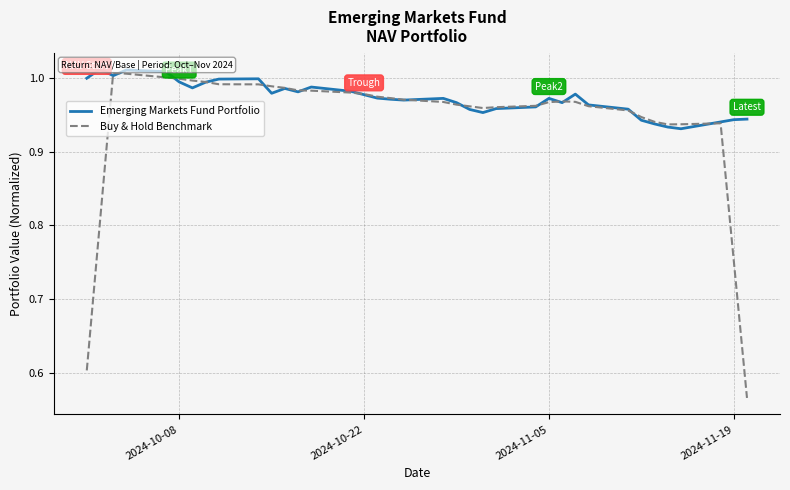

Reading right to left, transcribe all the data shown in this chart.

Emerging Markets Fund Portfolio: 0.9	0.9	0.9	0.9	0.9	0.9	0.9	1.0	1.0	1.0	1.0	1.0	1.0	1.0	1.0	1.0	1.0	1.0	1.0	1.0	1.0	1.0	1.0	1.0	1.0	1.0	1.0	1.0	1.0	1.0	1.0	1.0	1.0	1.0	1.0	1.0	1.0
Buy & Hold Benchmark: 0.6	0.8	0.9	0.9	0.9	0.9	0.9	1.0	1.0	1.0	1.0	1.0	1.0	1.0	1.0	1.0	1.0	1.0	1.0	1.0	1.0	1.0	1.0	1.0	1.0	1.0	1.0	1.0	1.0	1.0	1.0	1.0	1.0	1.0	1.0	0.8	0.6